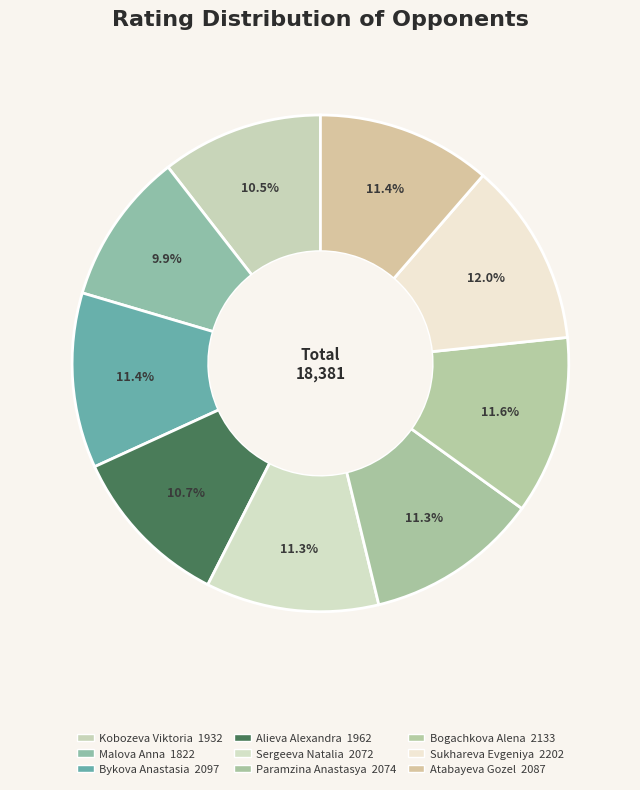

Which category has the smallest portion of the pie?

Malova Anna